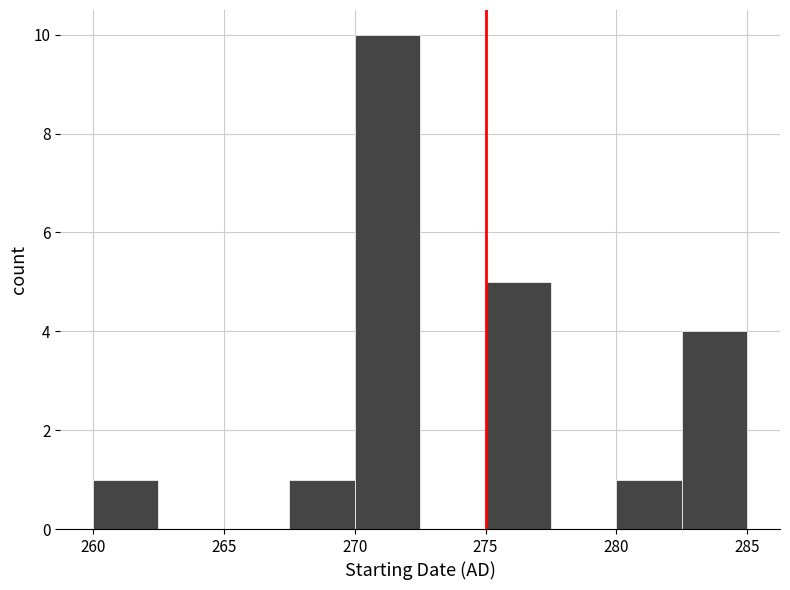

Over which range of the x-axis is the bar tallest?

270.0 to 272.5